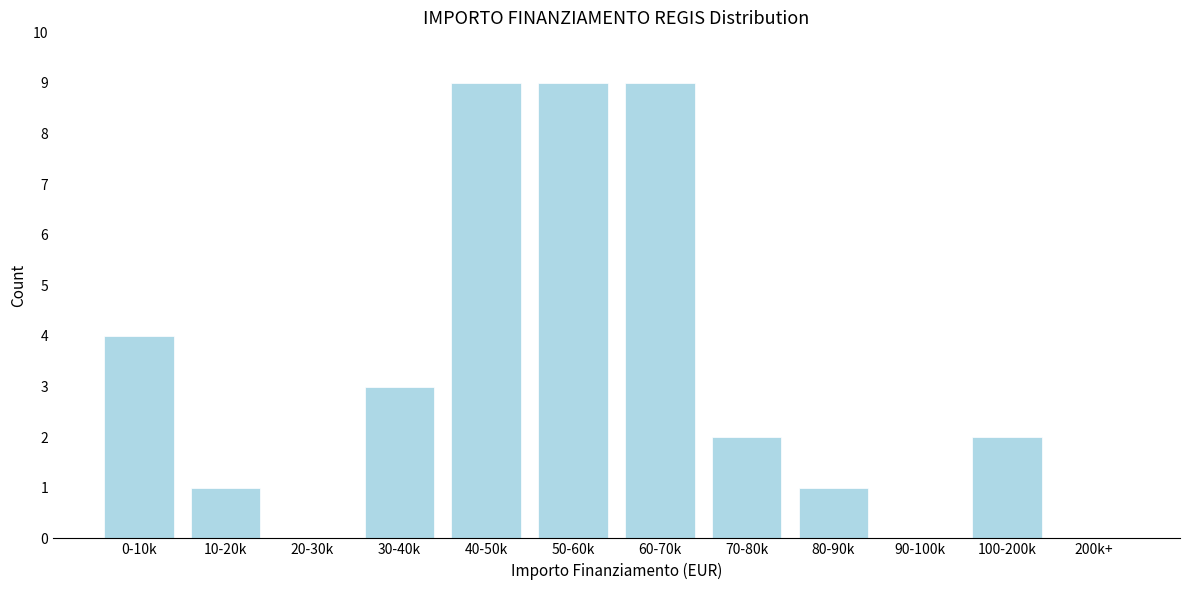

Reading right to left, extract all data points from this chart.

200k+=0	100-200k=2	90-100k=0	80-90k=1	70-80k=2	60-70k=9	50-60k=9	40-50k=9	30-40k=3	20-30k=0	10-20k=1	0-10k=4